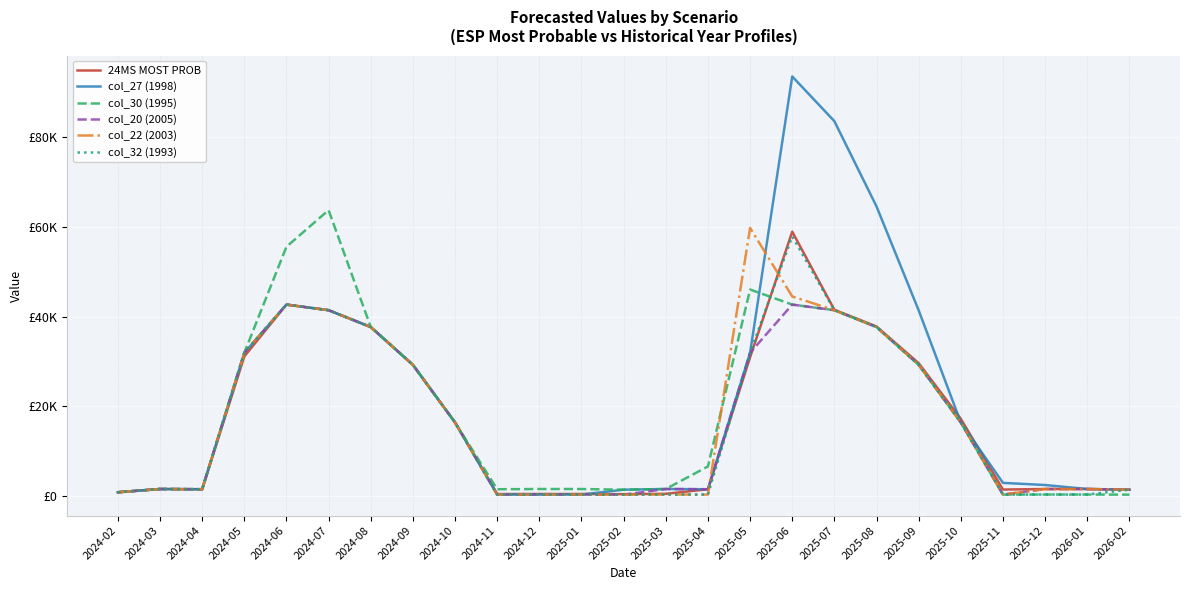

How many interior local peaks does the col_30 (1995) series have?

3